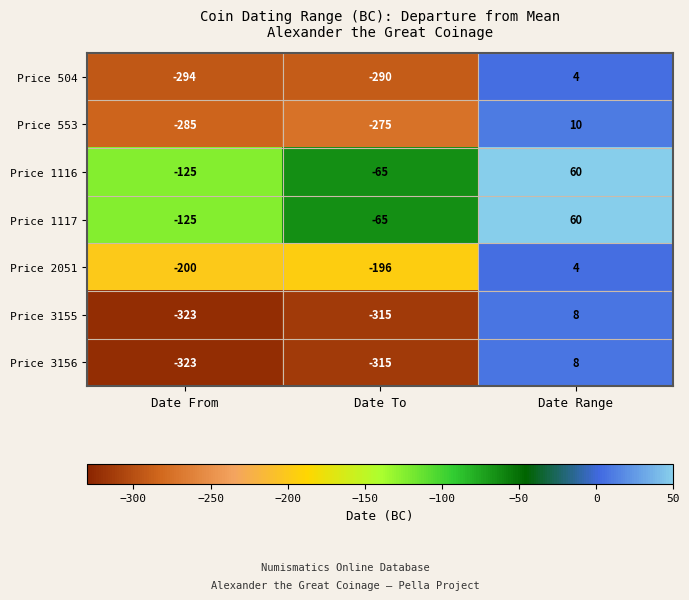

How many categories are shown in the chart?

3